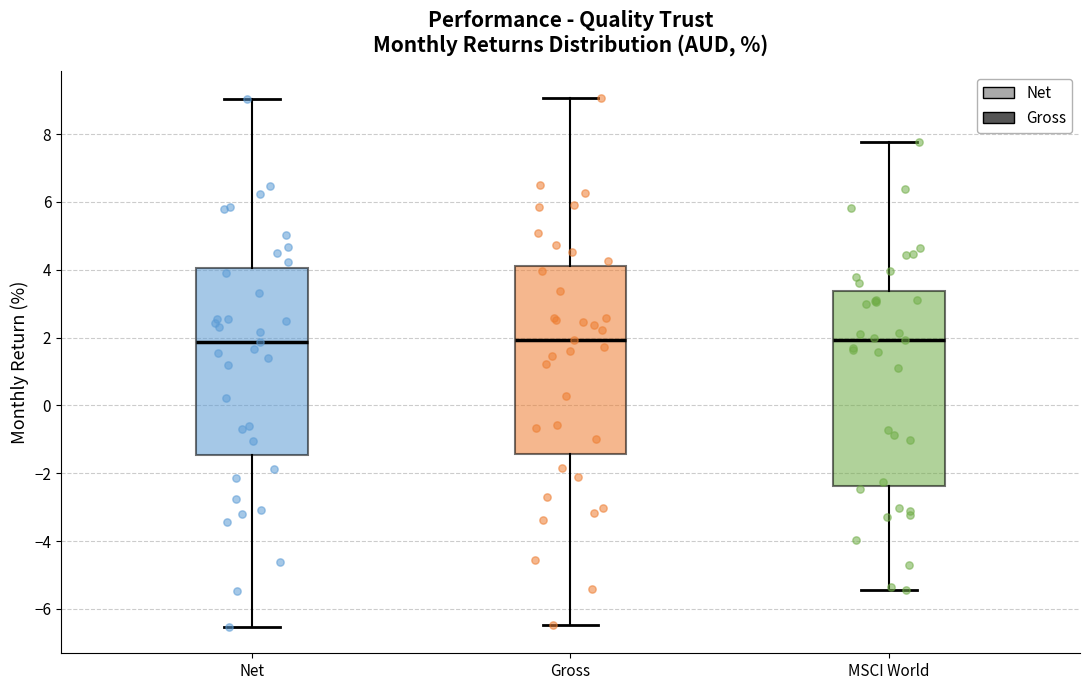

Where is the upper edge of the box for Gross on the y-axis? The values are not printed on the chart, so give them approximately, as read against the axis.

4.2